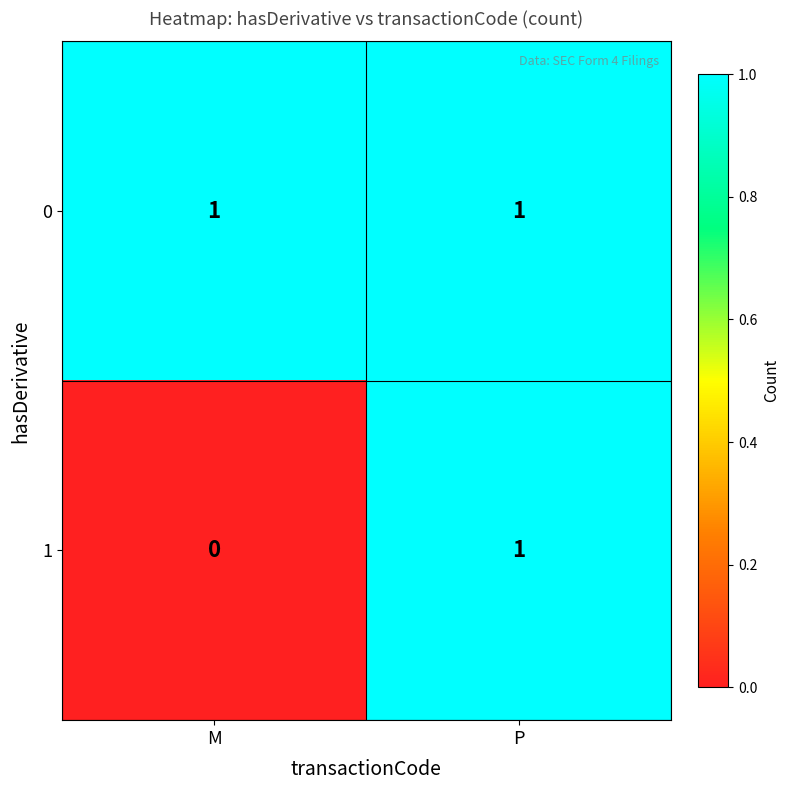

What is the spread (max minus min) of values at M?

1